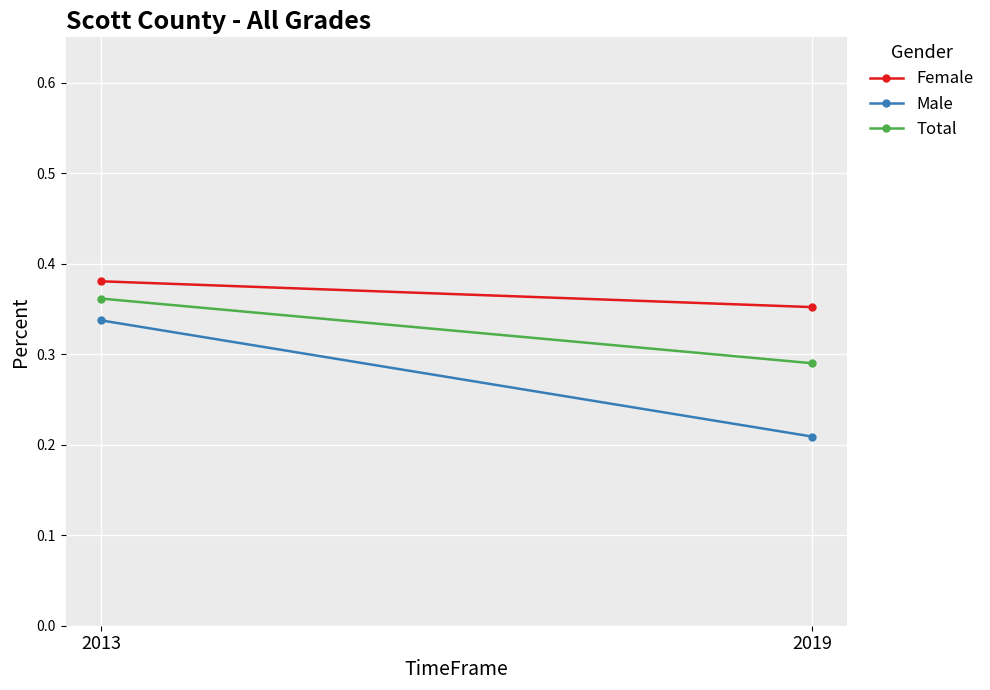

Which label corresponds to the smallest value in the chart?

2019